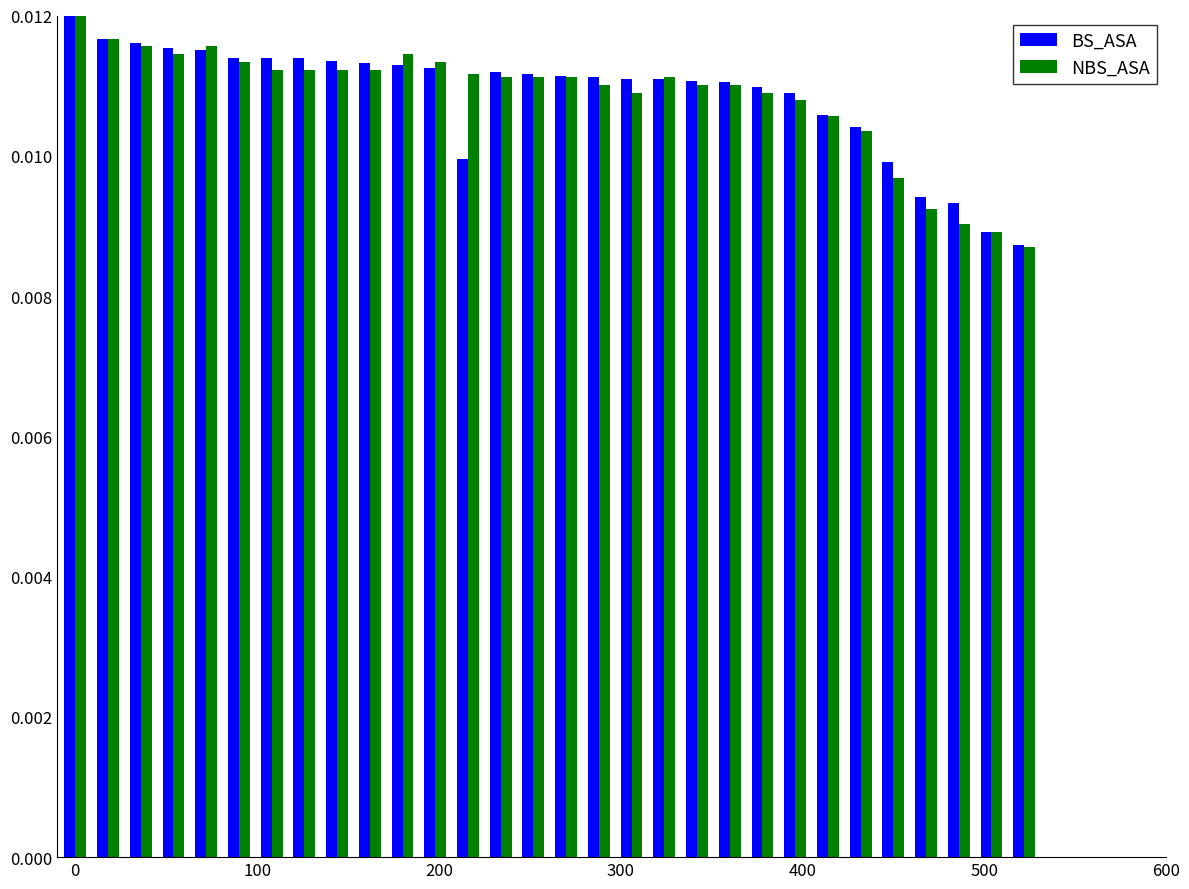

How many data points does each series have?

30